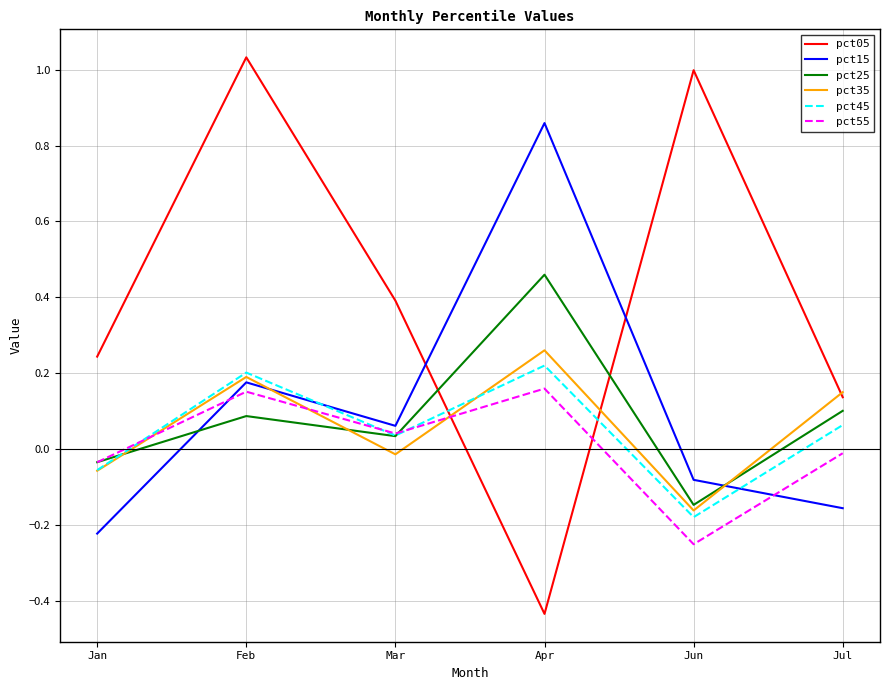

What position from the right is Feb?

5